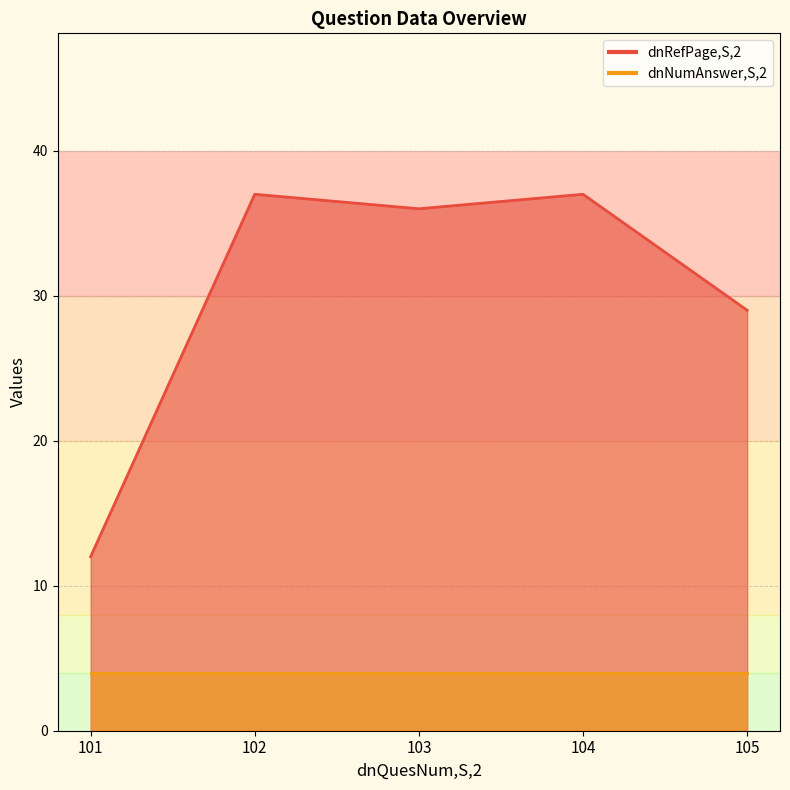

Where does the data first go above 36?

102